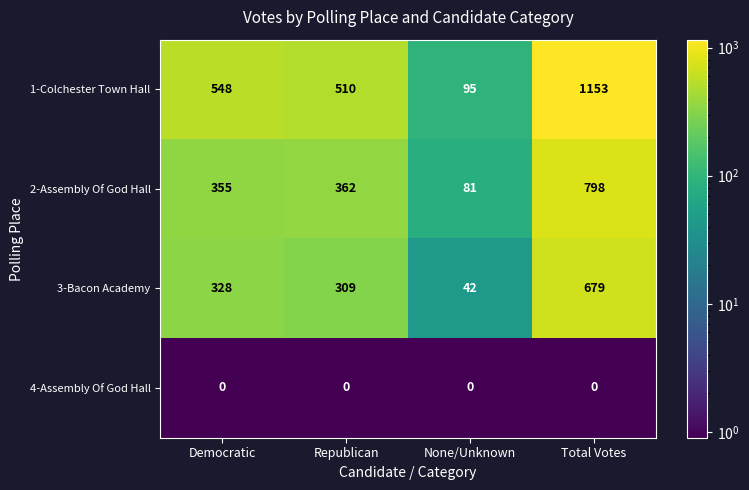

Rank the series at Republican from lowest to highest value.

4-Assembly Of God Hall, 3-Bacon Academy, 2-Assembly Of God Hall, 1-Colchester Town Hall